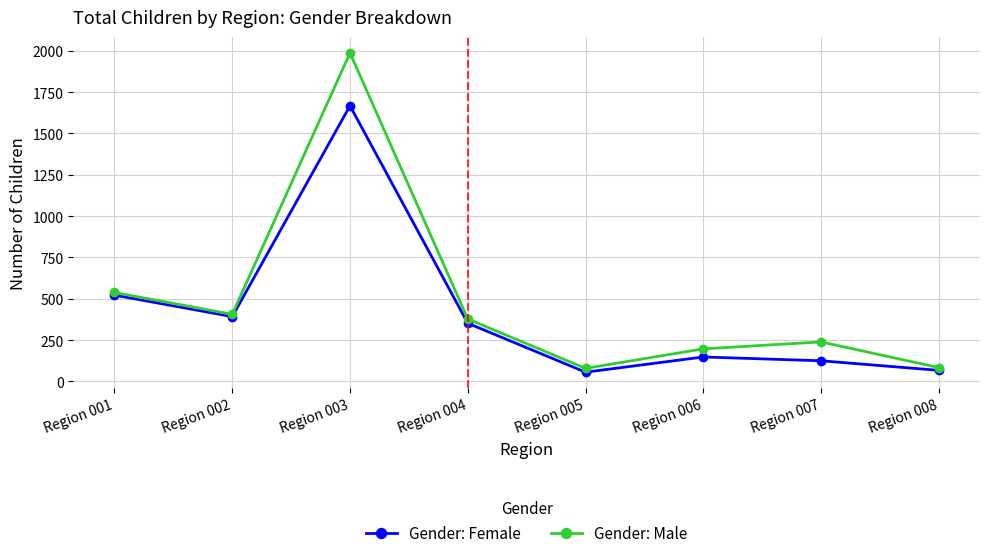

What is the average value of the Gender: Female series?

416